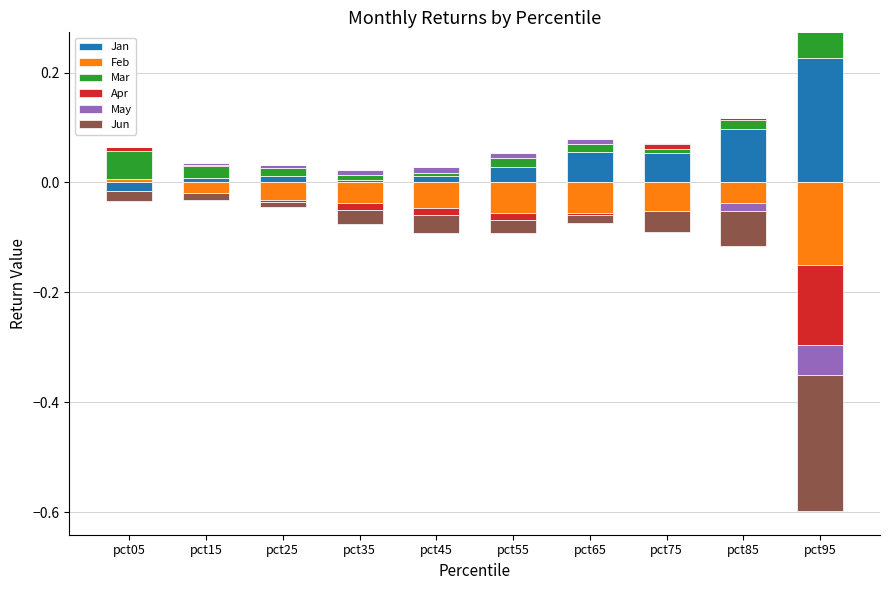

What is the maximum value shown in the chart?

0.2